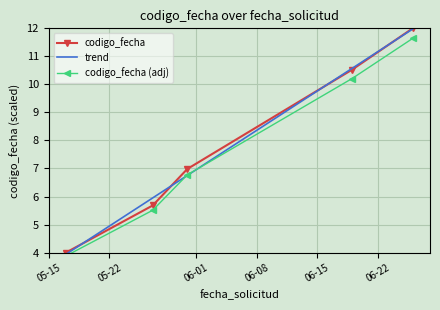

Which series has the largest total across all categories?

codigo_fecha